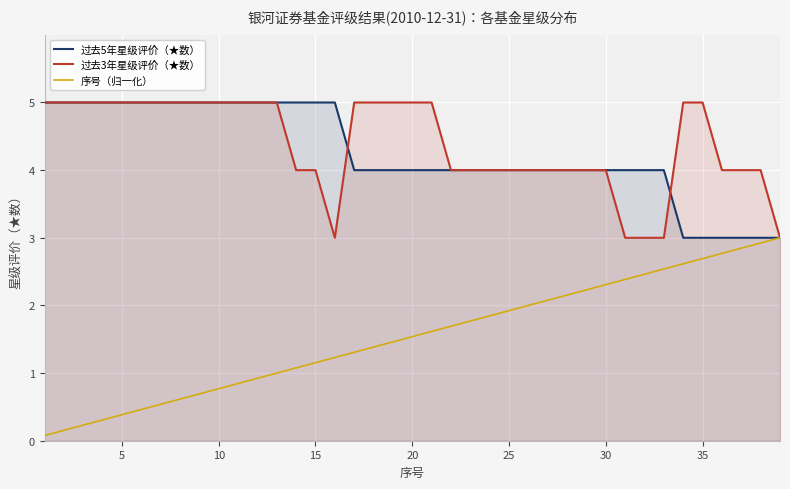

What is the spread (max minus min) of values at 20?

3.5